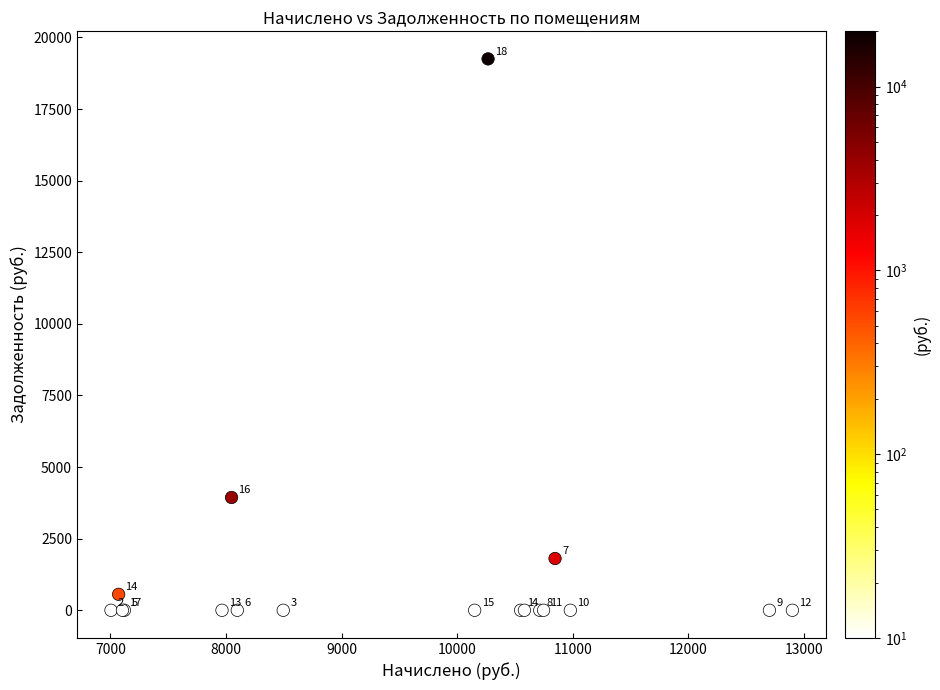

What Y value in the scatter plot is closest to 9625?

3938.4